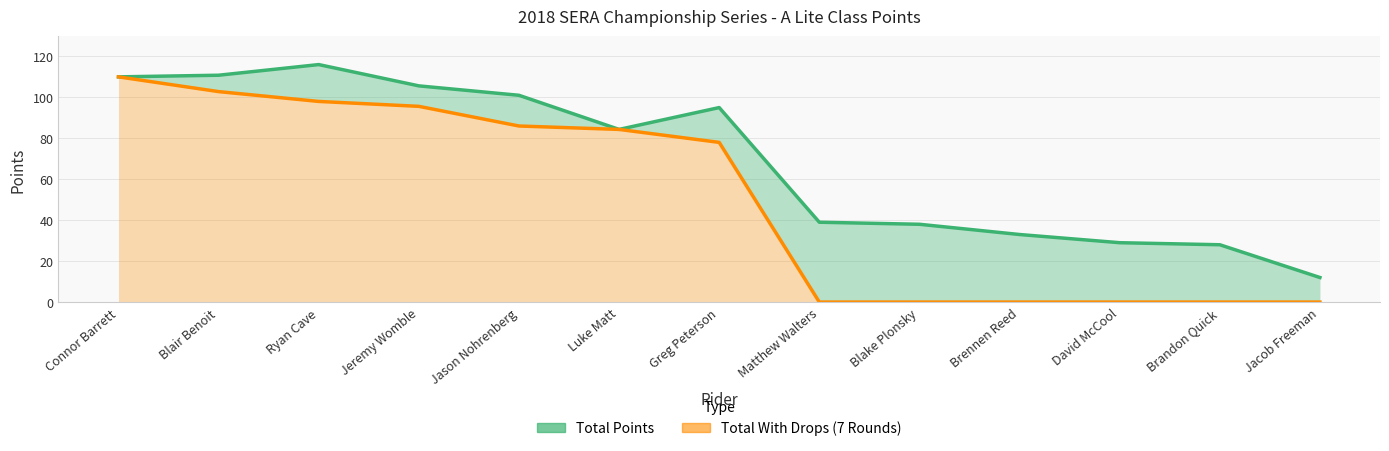

What is the difference between the maximum and second lowest values in the Total With Drops (7 Rounds) series?

110.0